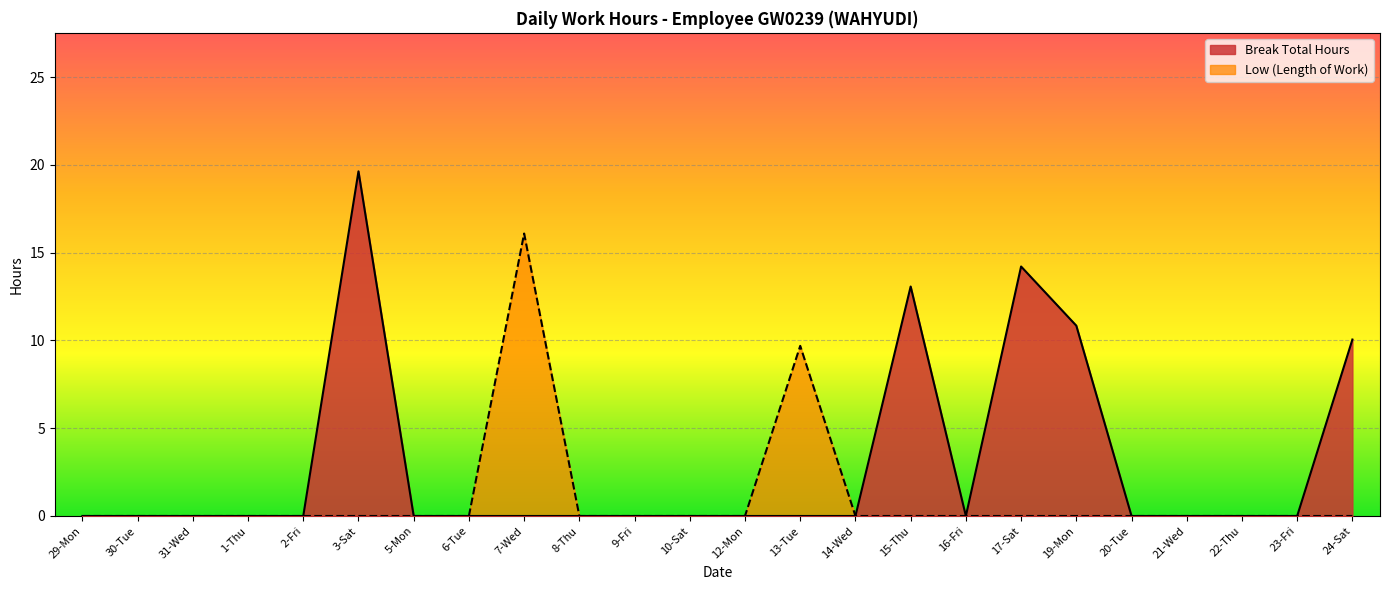

Rank the series by their average value, from highest to lowest.

Break Total Hours, Low (Length of Work)